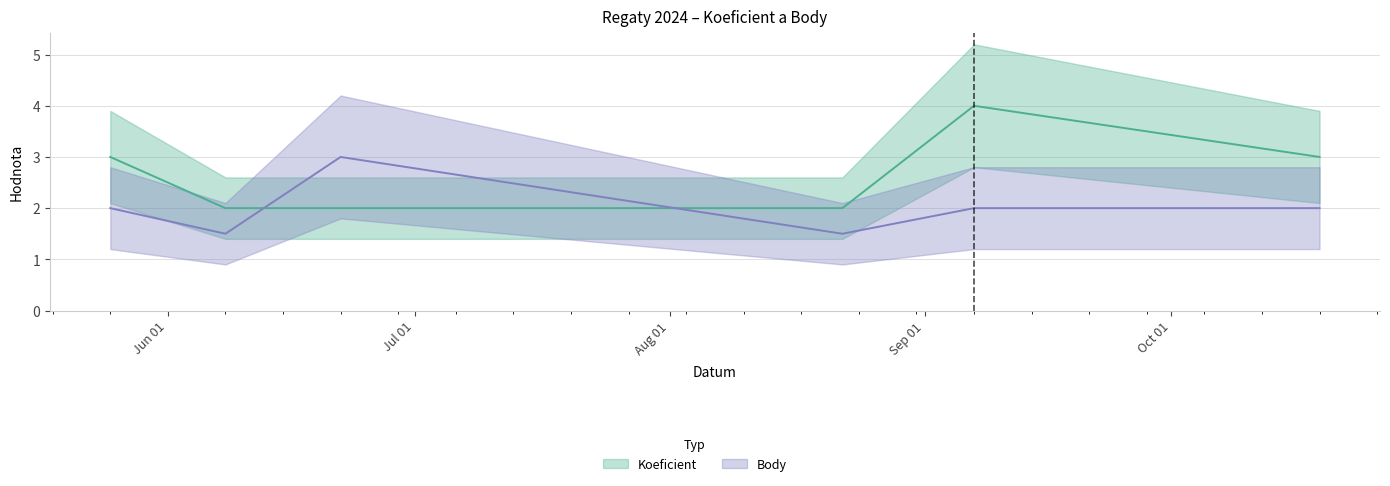

Reading left to right, what are all the values shown in this chart?

Koeficient: 2024-05-25=3.0	2024-06-08=2.0	2024-06-22=2.0	2024-08-22=2.0	2024-09-07=4.0	2024-10-19=3.0
Body: 2024-05-25=2.0	2024-06-08=1.5	2024-06-22=3.0	2024-08-22=1.5	2024-09-07=2.0	2024-10-19=2.0